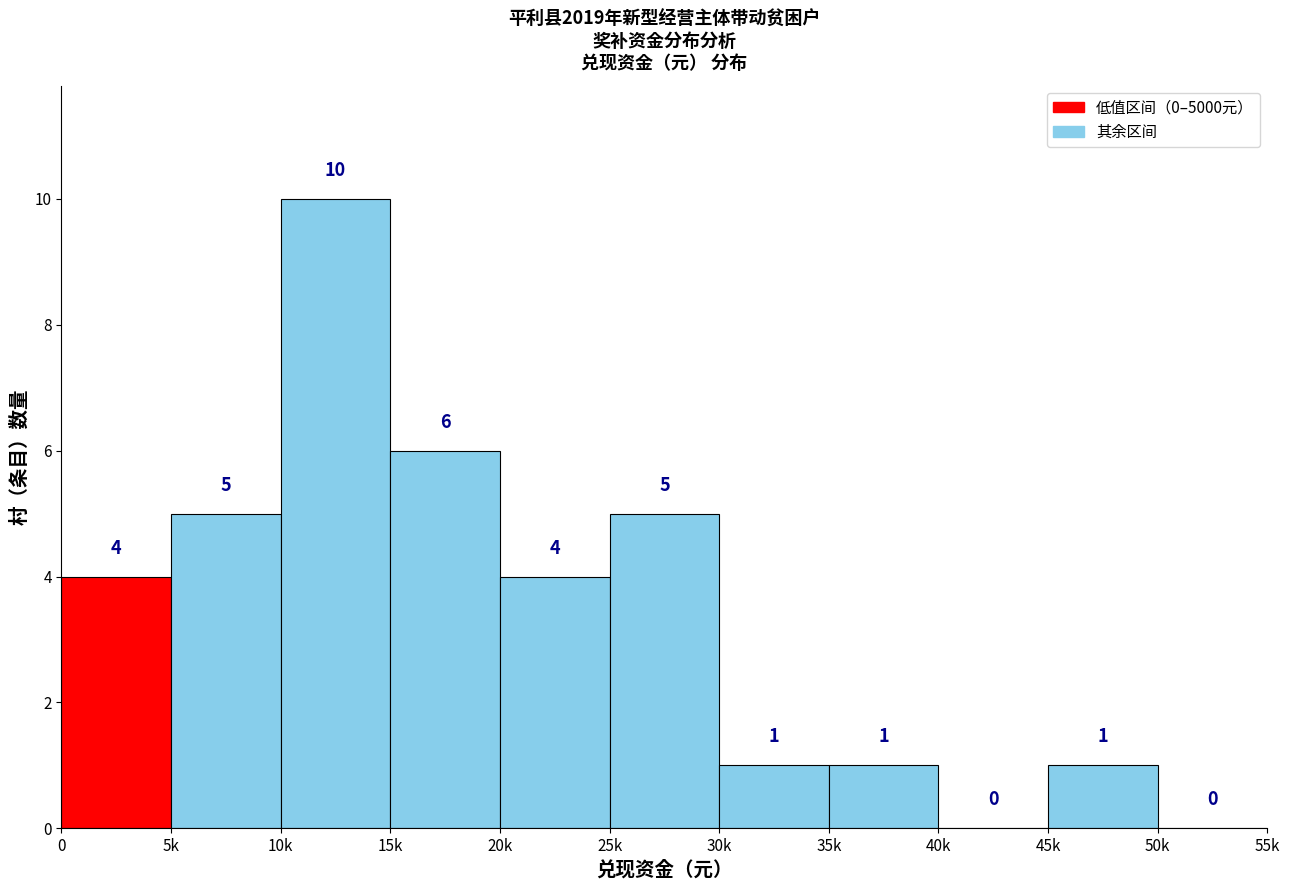

Reading right to left, extract all data points from this chart.

50k=0	45k=1	40k=0	35k=1	30k=1	25k=5	20k=4	15k=6	10k=10	5k=5	0=4